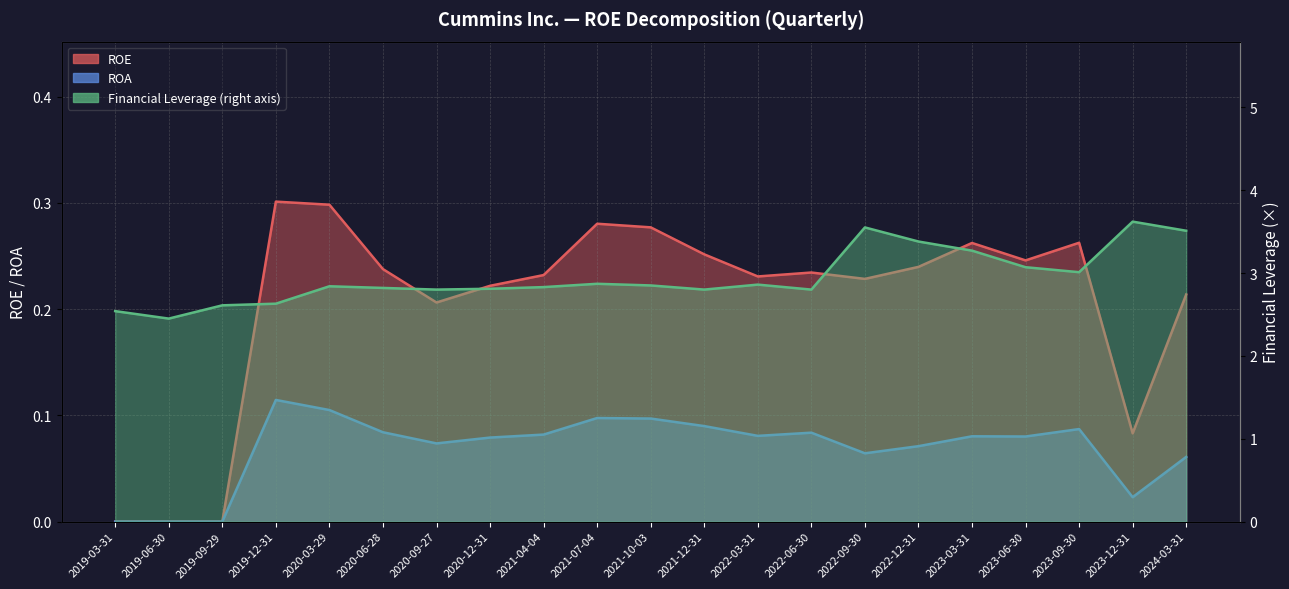

At 2019-06-30, list the series in order from smallest to largest.

ROE, ROA, Financial Leverage